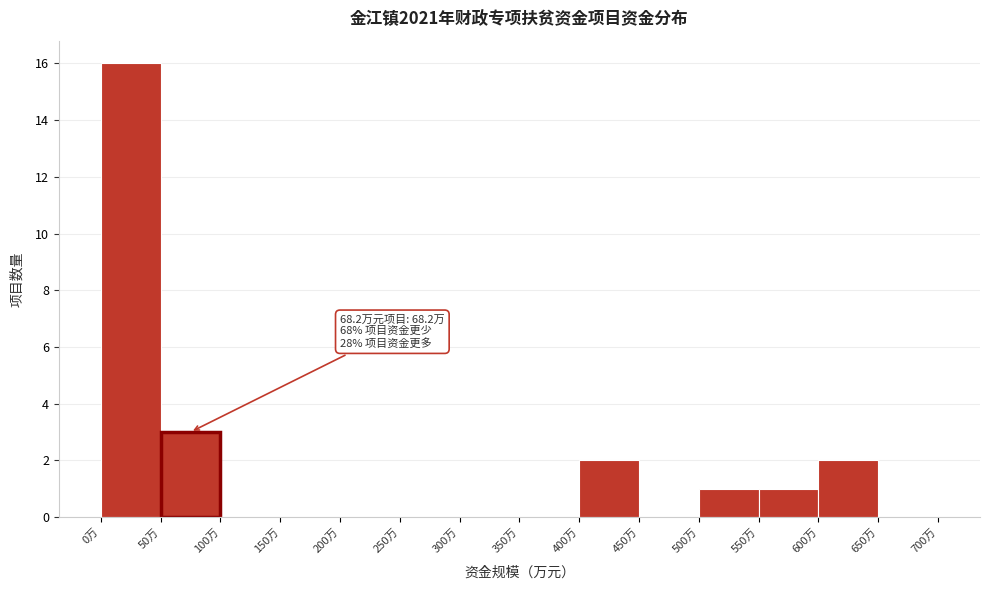

Which range on the x-axis has the tallest bar?

0 to 50